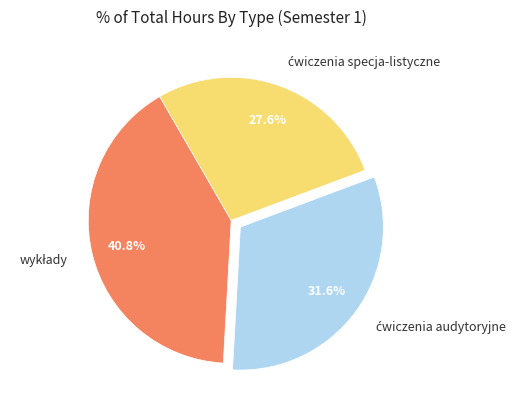

Does any single category account for the majority?

No